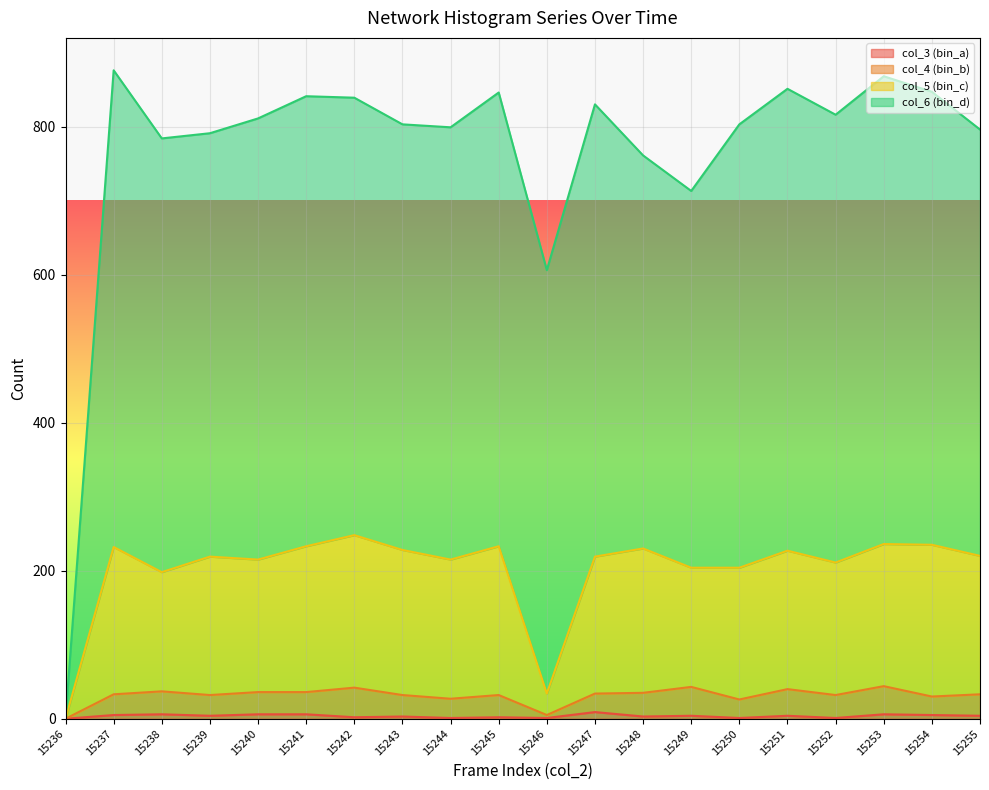

What is the total value across all series at 15239?

791